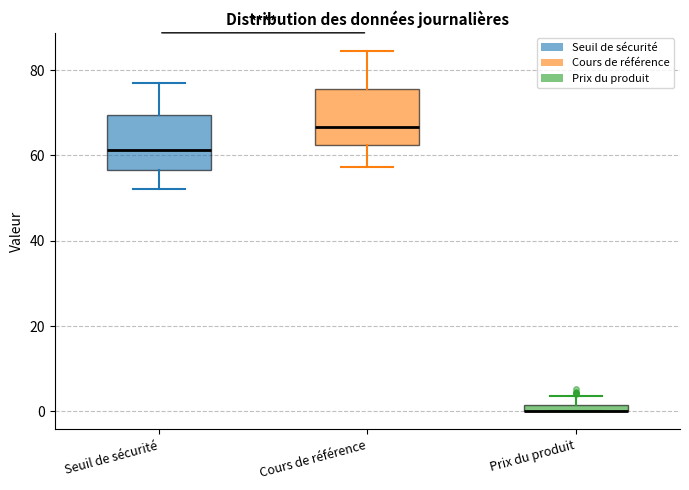

Where does the upper whisker of the box for Seuil de sécurité end on the y-axis? The values are not printed on the chart, so give them approximately, as read against the axis.

76